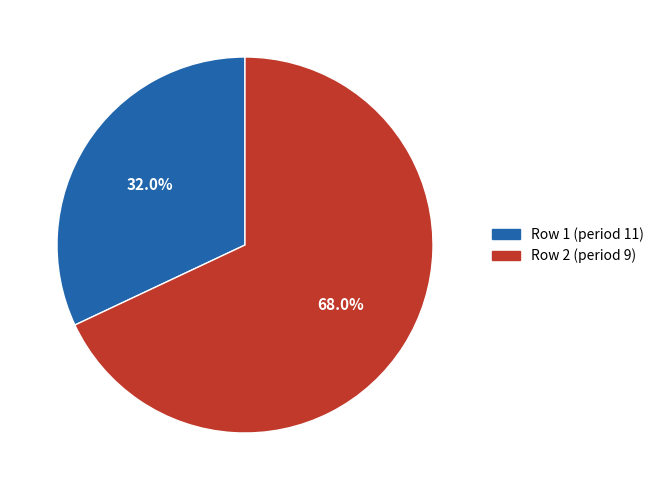

Is there a majority slice in this chart?

Yes